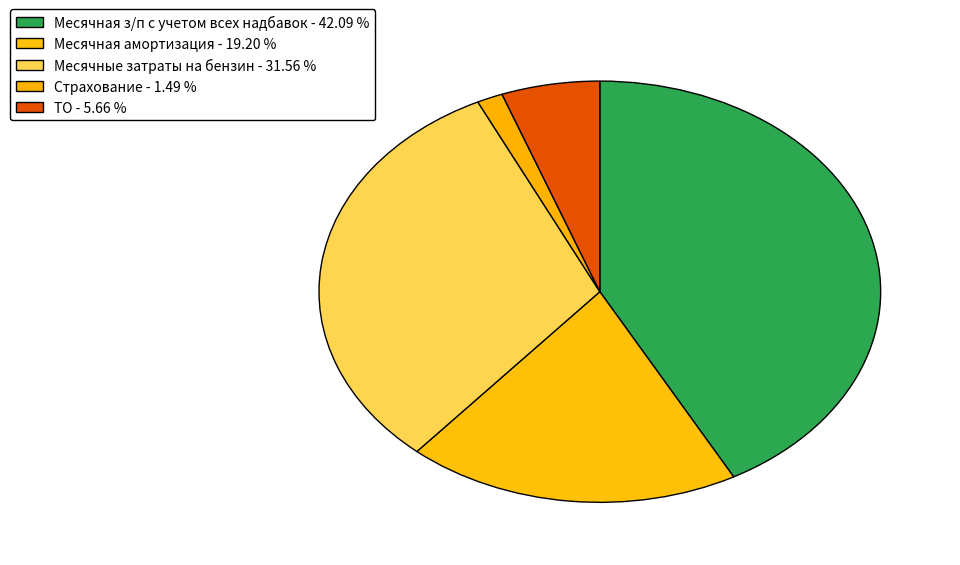

Which category has the biggest portion of the pie?

Месячная з/п с учетом всех надбавок